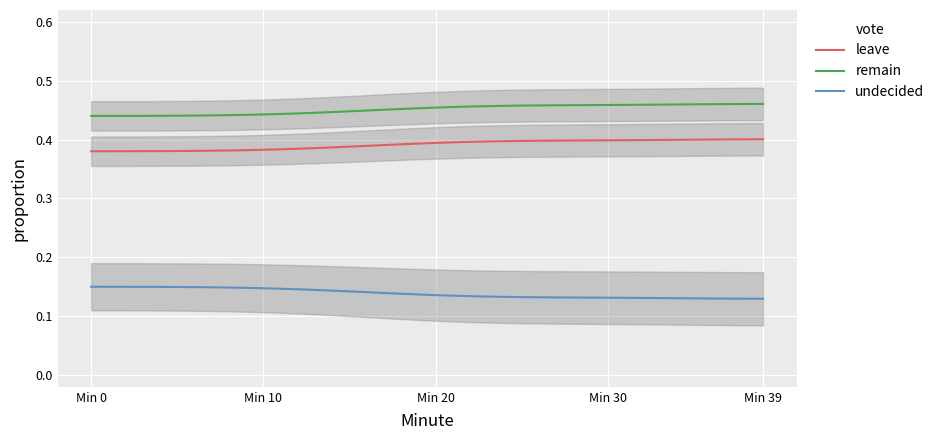

What is the maximum value for remain?

0.5